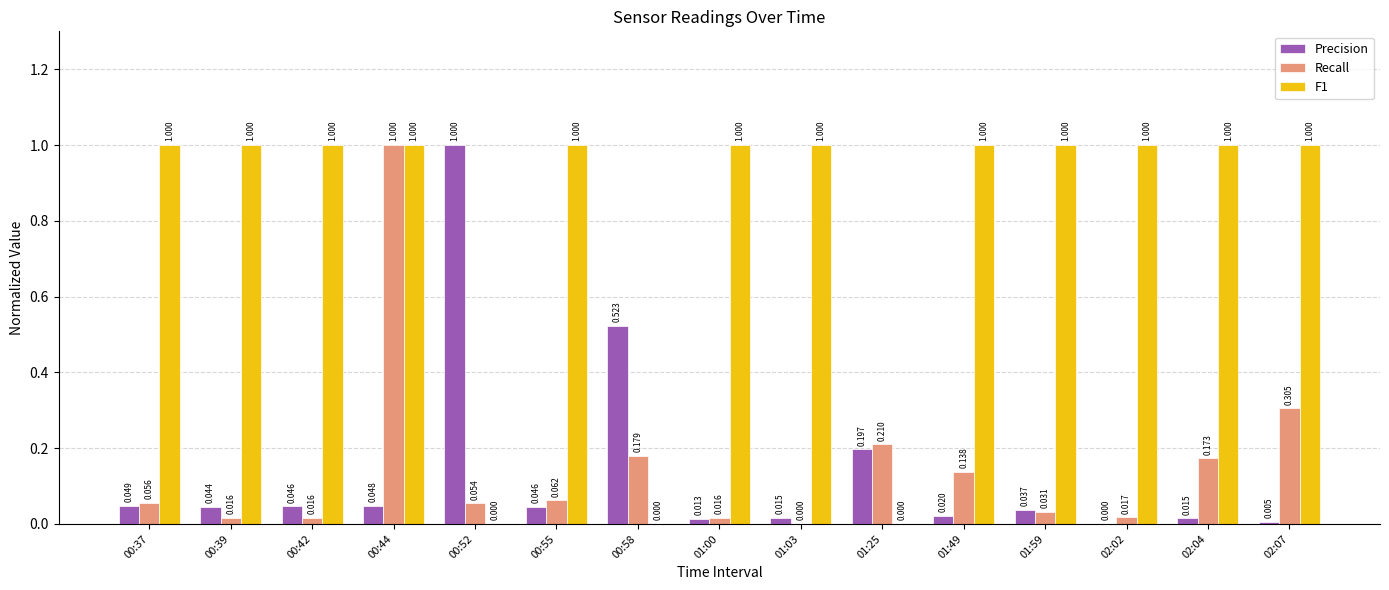

Is the value of F1 at 02:02 greater than the value of Recall at 01:49?

Yes